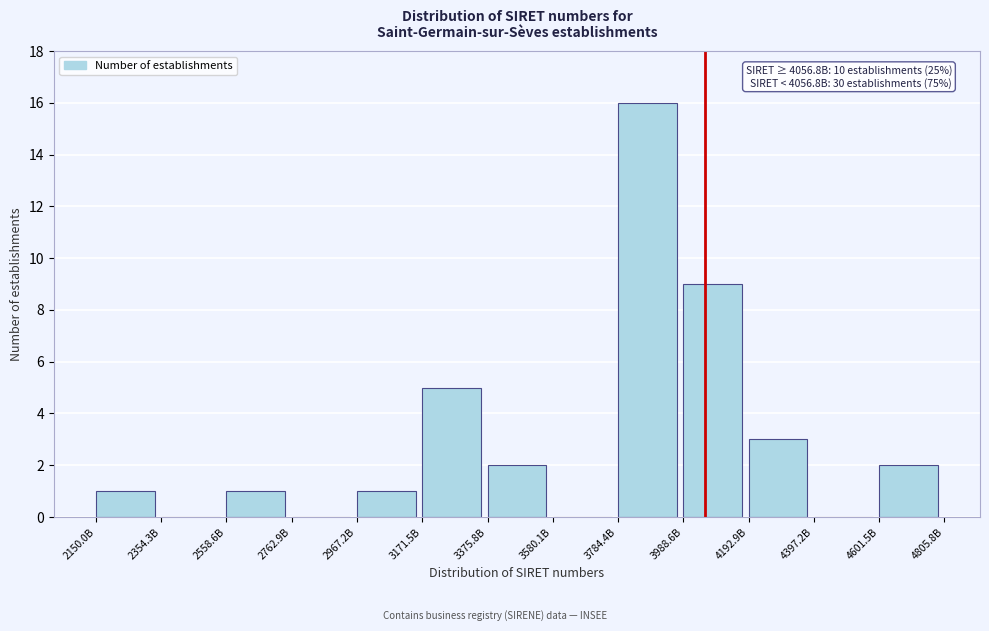

Reading left to right, extract all data points from this chart.

2150.0B=1	2354.3B=0	2558.6B=1	2762.9B=0	2967.2B=1	3171.5B=5	3375.8B=2	3580.1B=0	3784.4B=16	3988.6B=9	4192.9B=3	4397.2B=0	4601.5B=2